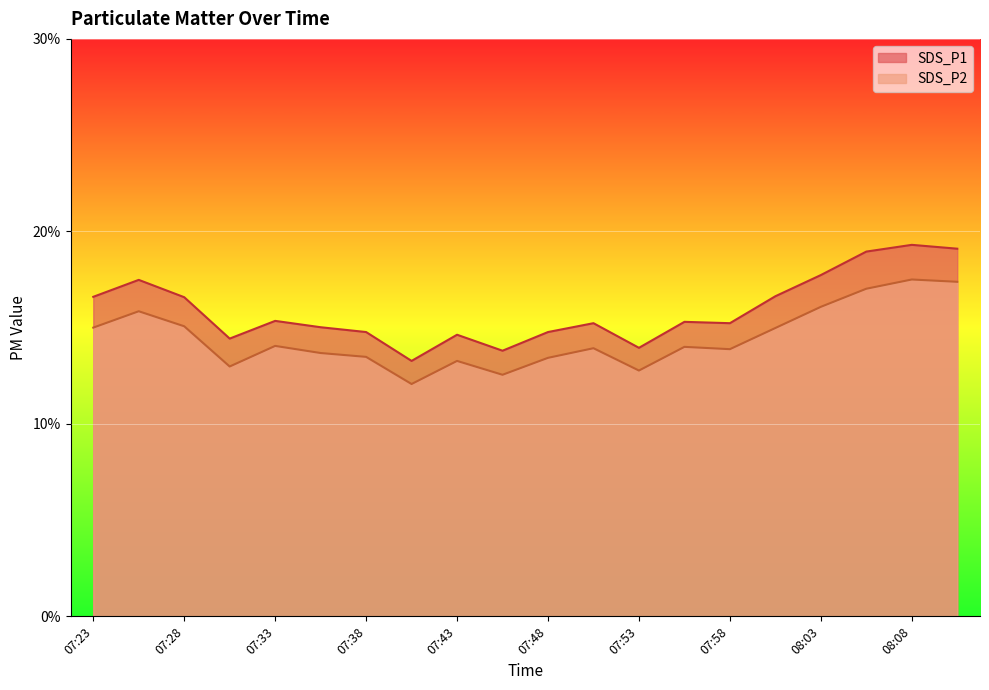

Rank the series by their average value, from lowest to highest.

SDS_P2, SDS_P1